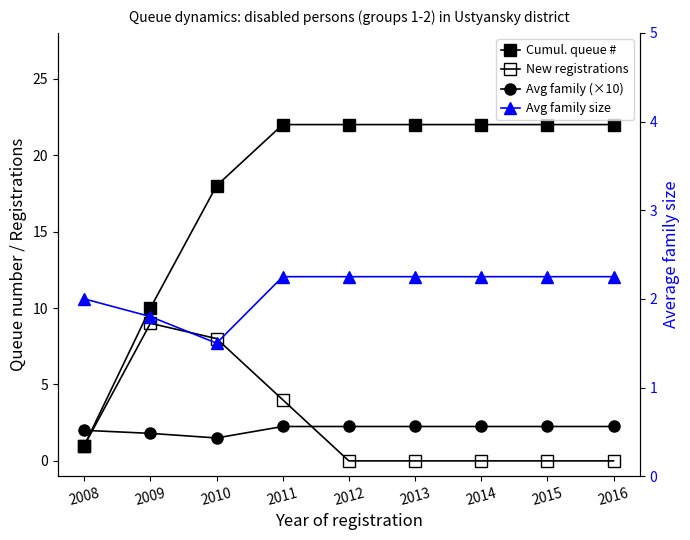

What is the sum of the Avg family size values at 2011 and 2010?

3.8